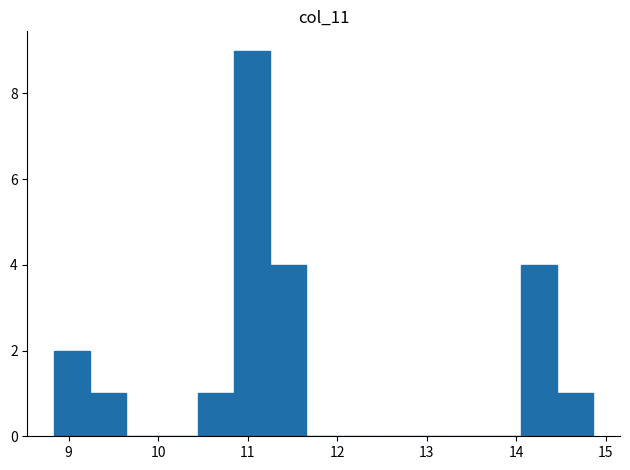

What is the height of the bar covering 8.8 to 9.2 on the x-axis? Neither the bar edges nor the heights are printed on the chart, so give them approximately, as read against the axes.

2